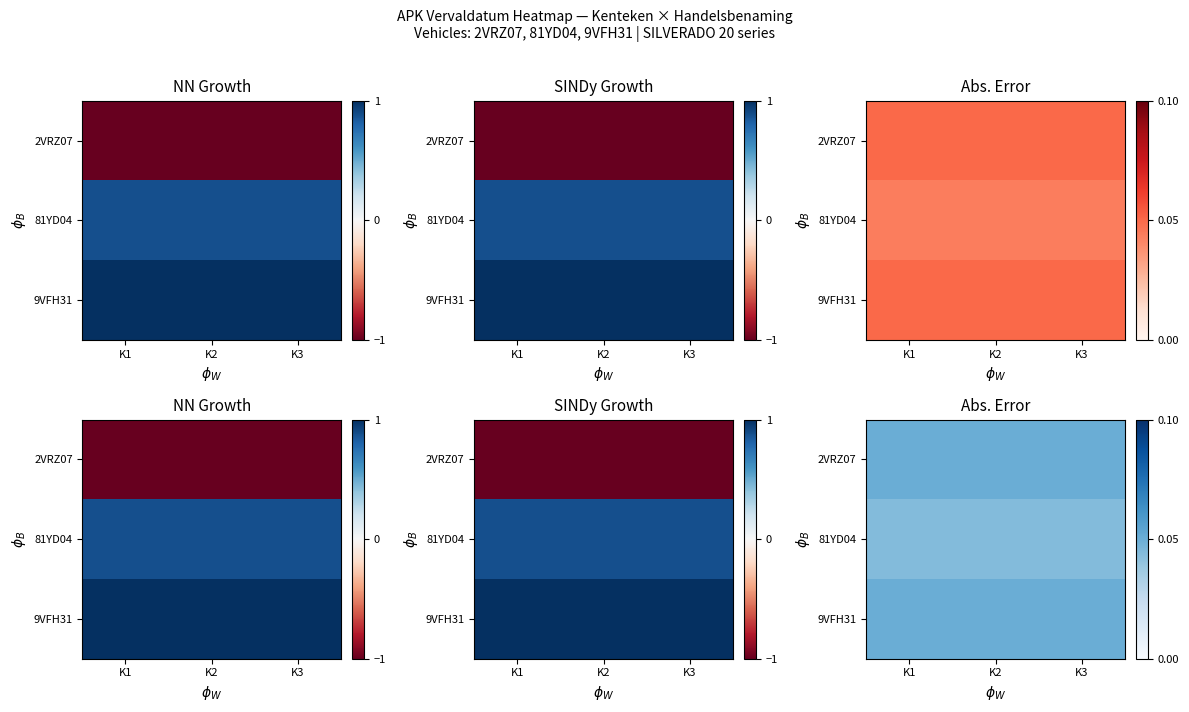

The 2VRZ07 series shows 0.1 at K2. True or false?

False